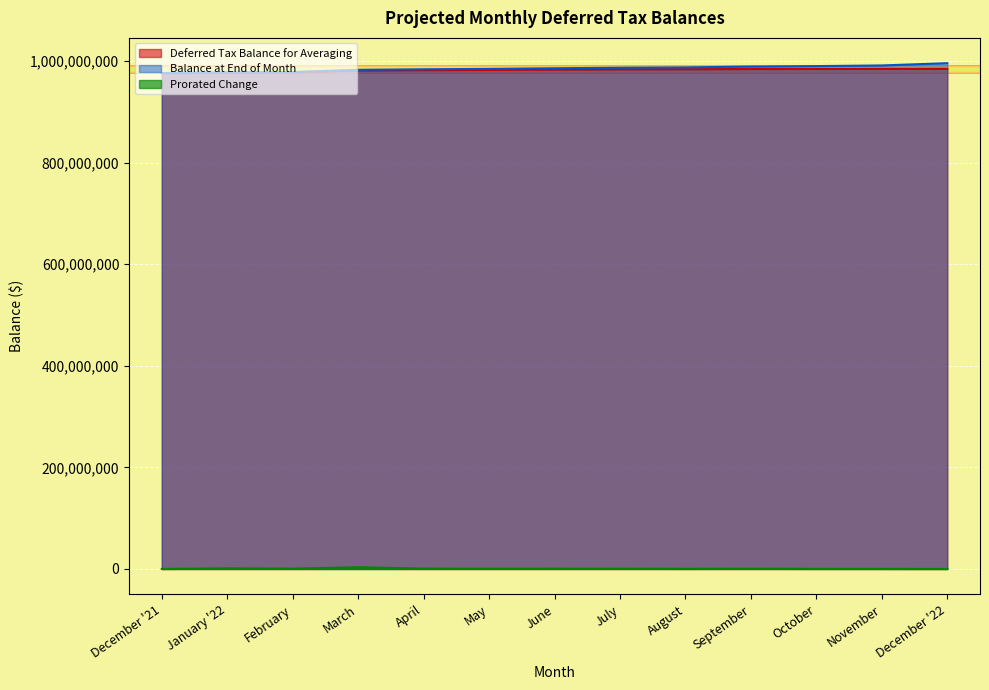

What is the sum of the Balance at End of Month values at September and October?

1978780446.0